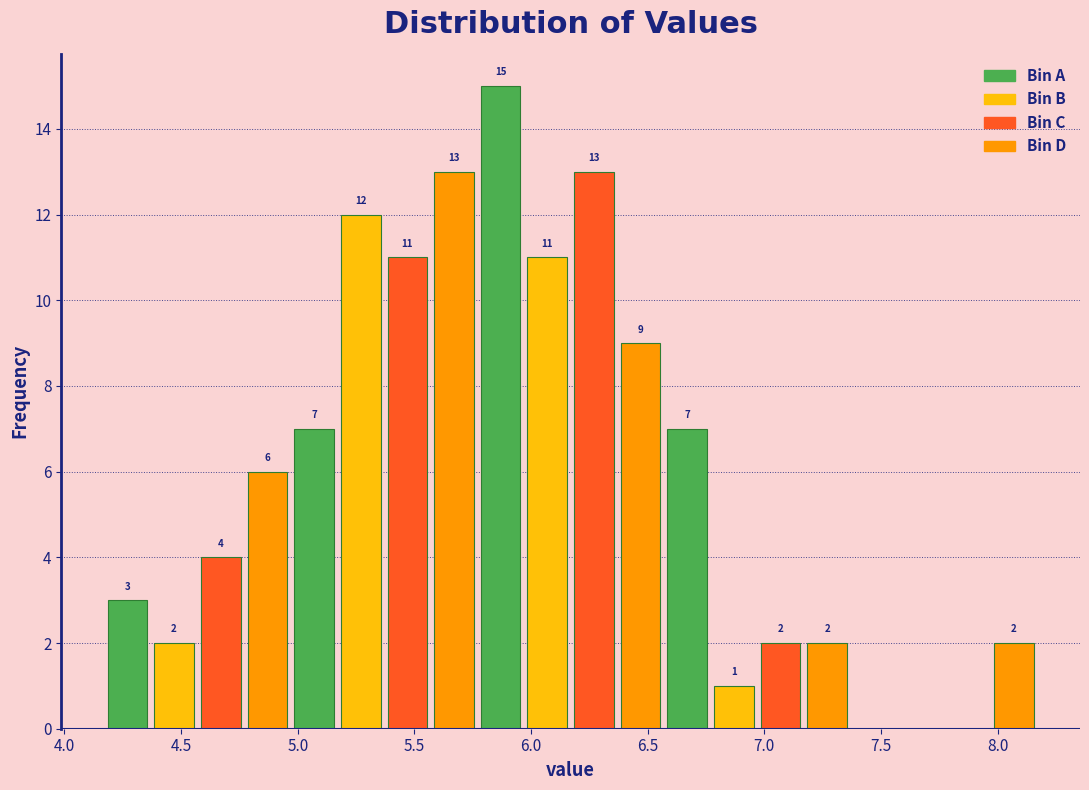

Which range on the x-axis has the tallest bar?

5.77 to 5.97